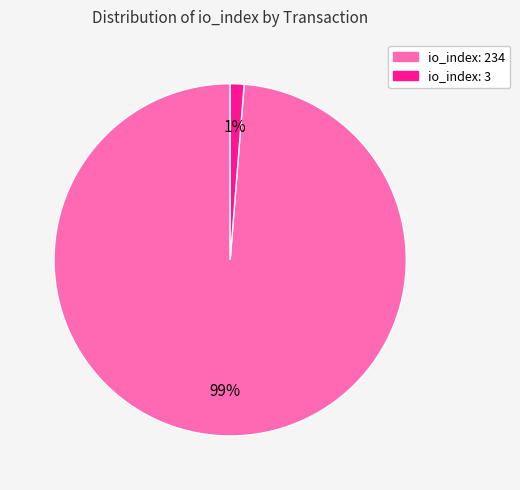

Do io_index: 234 and io_index: 3 together represent more than half of the pie?

Yes